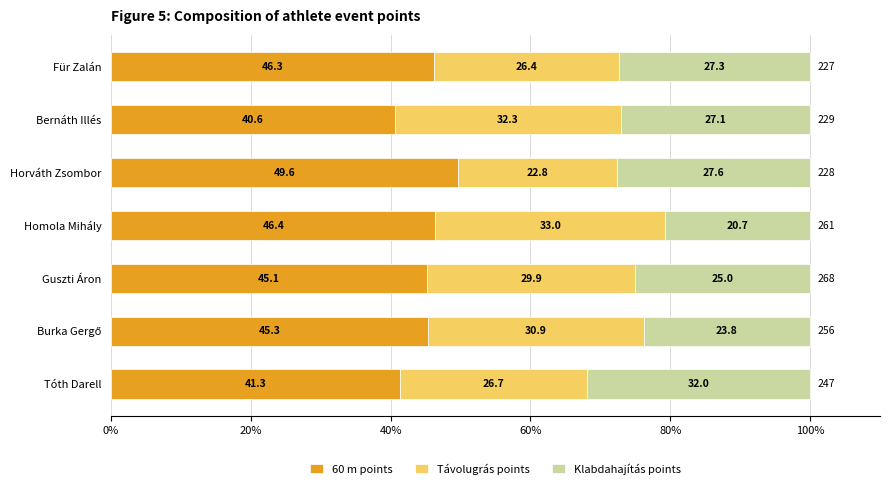

What is the difference between the maximum and second lowest values in the 60 m points series?

8.3